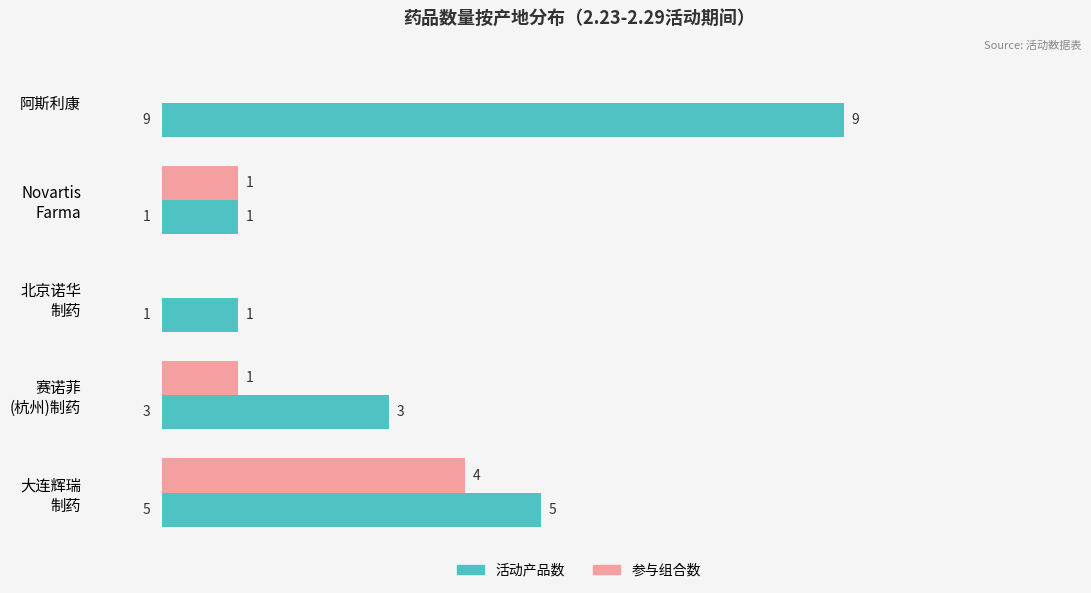

How many 活动产品数 values are between 1 and 5?

4